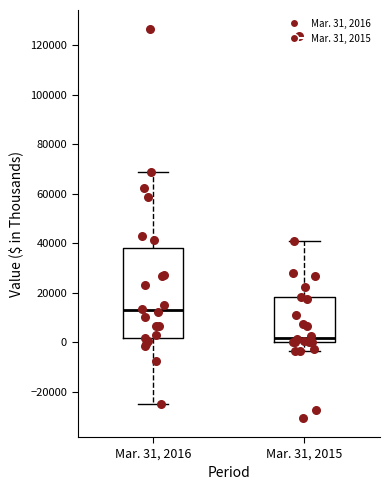

Where is the upper edge of the box for Mar. 31, 2016 on the y-axis? The values are not printed on the chart, so give them approximately, as read against the axis.

38000